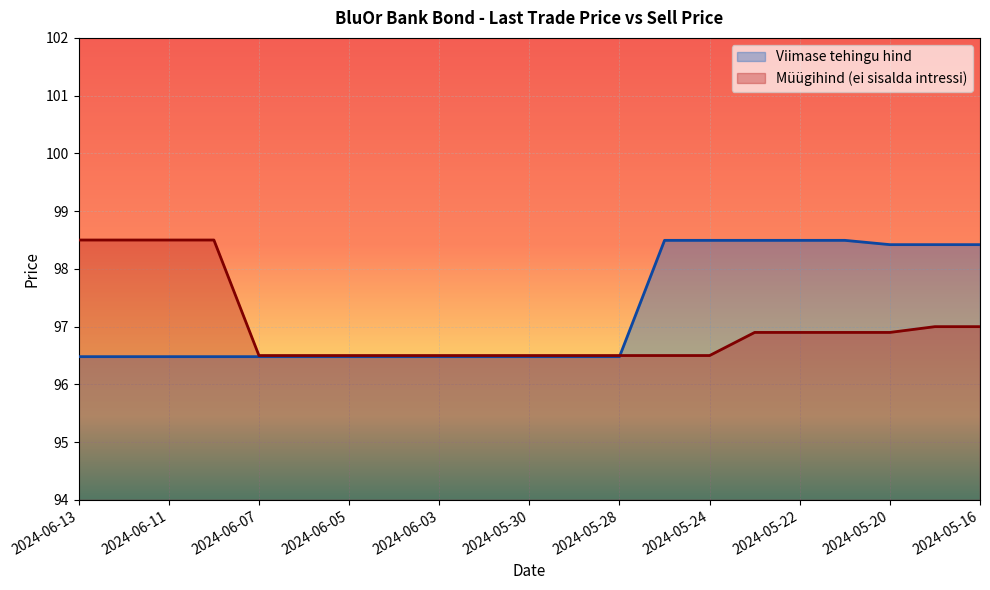

True or false: Müügihind (ei sisalda intressi) and Viimase tehingu hind cross at least once.

True